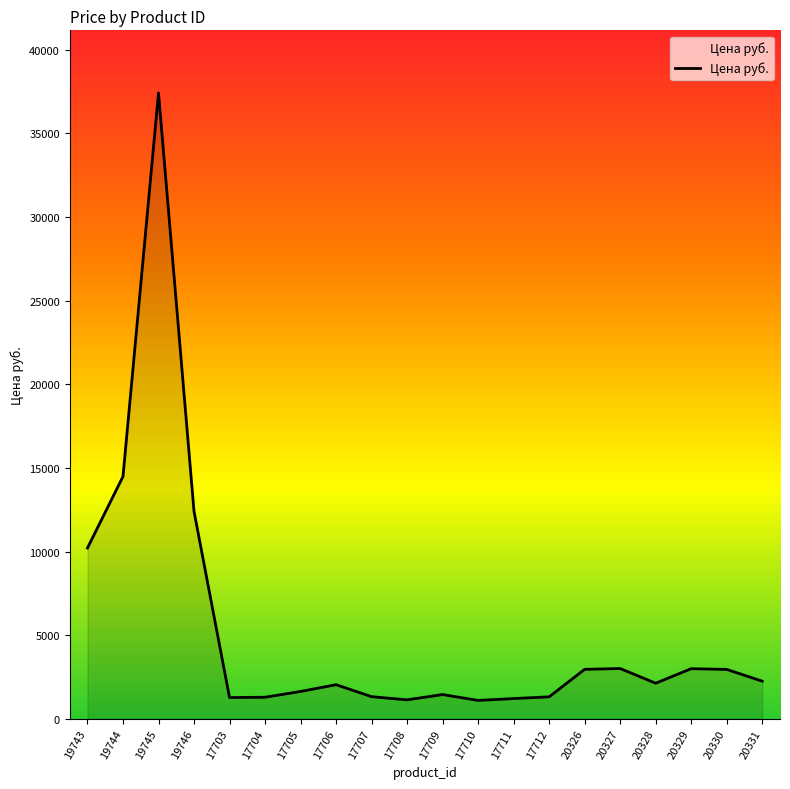

What is the minimum value shown in the chart?

1103.0